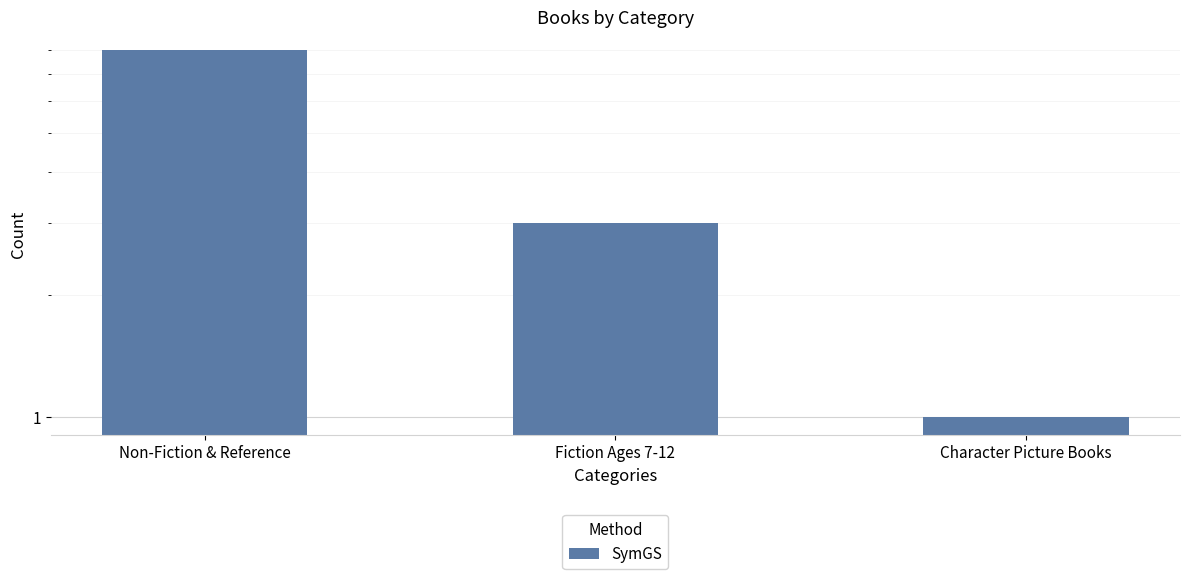

List the labels in order of value, largest first.

Non-Fiction & Reference, Fiction Ages 7-12, Character Picture Books